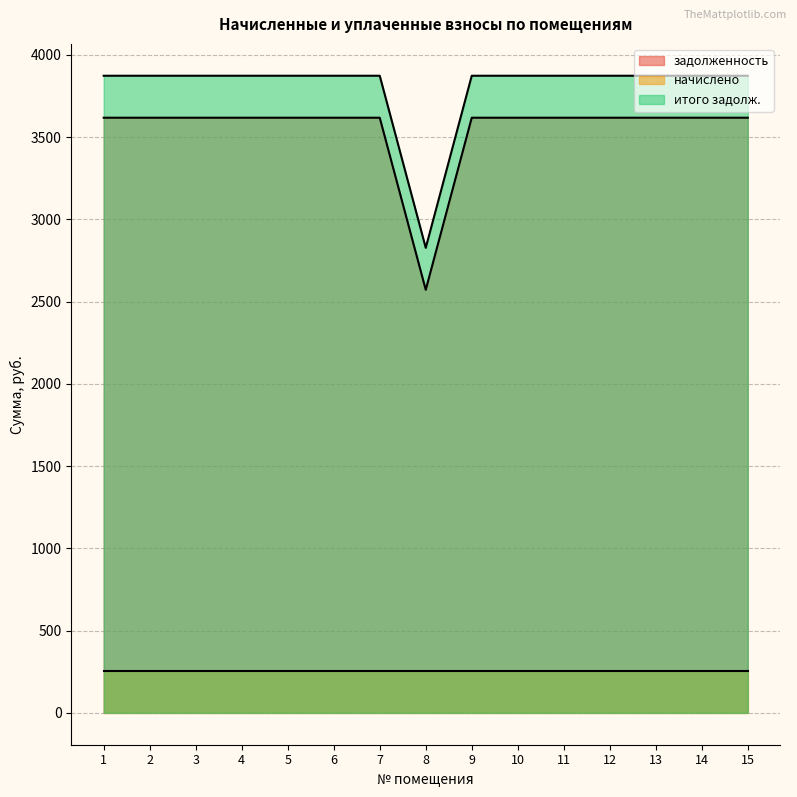

Rank the series at 3 from lowest to highest value.

начислено, задолженность, итого задолж.